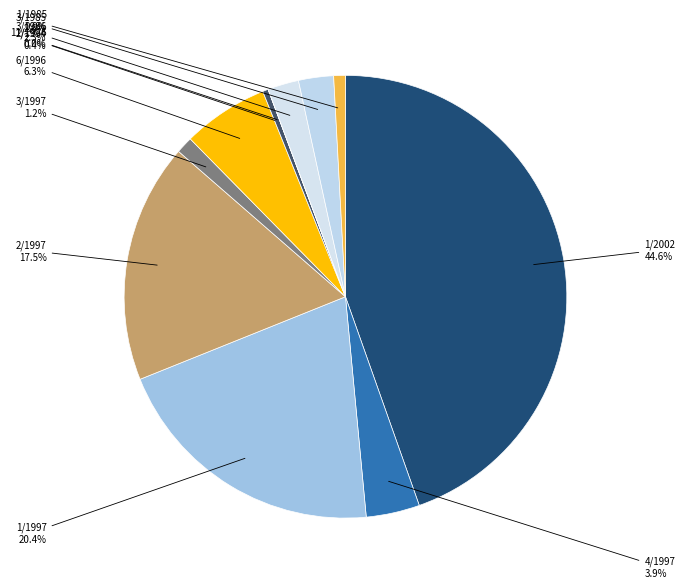

Approximately how many times larger is the value at 2/1994 compared to 3/1997?

0.3